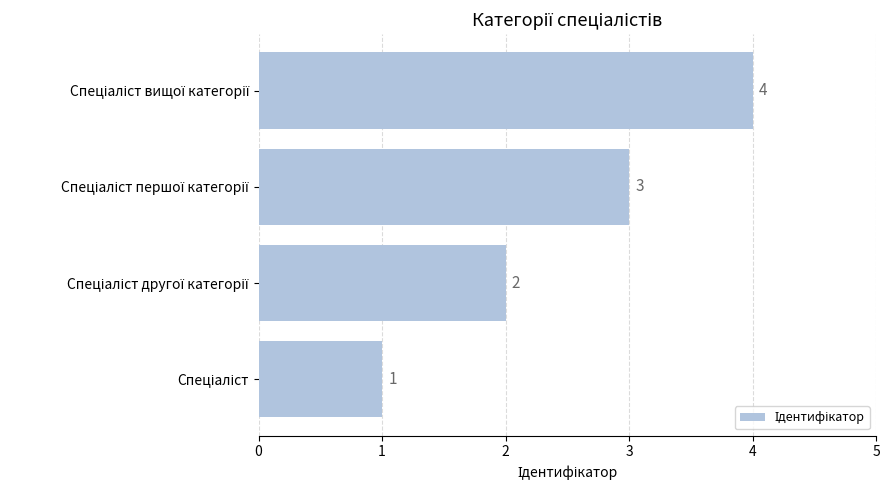

What is the difference between the maximum and minimum values?

3